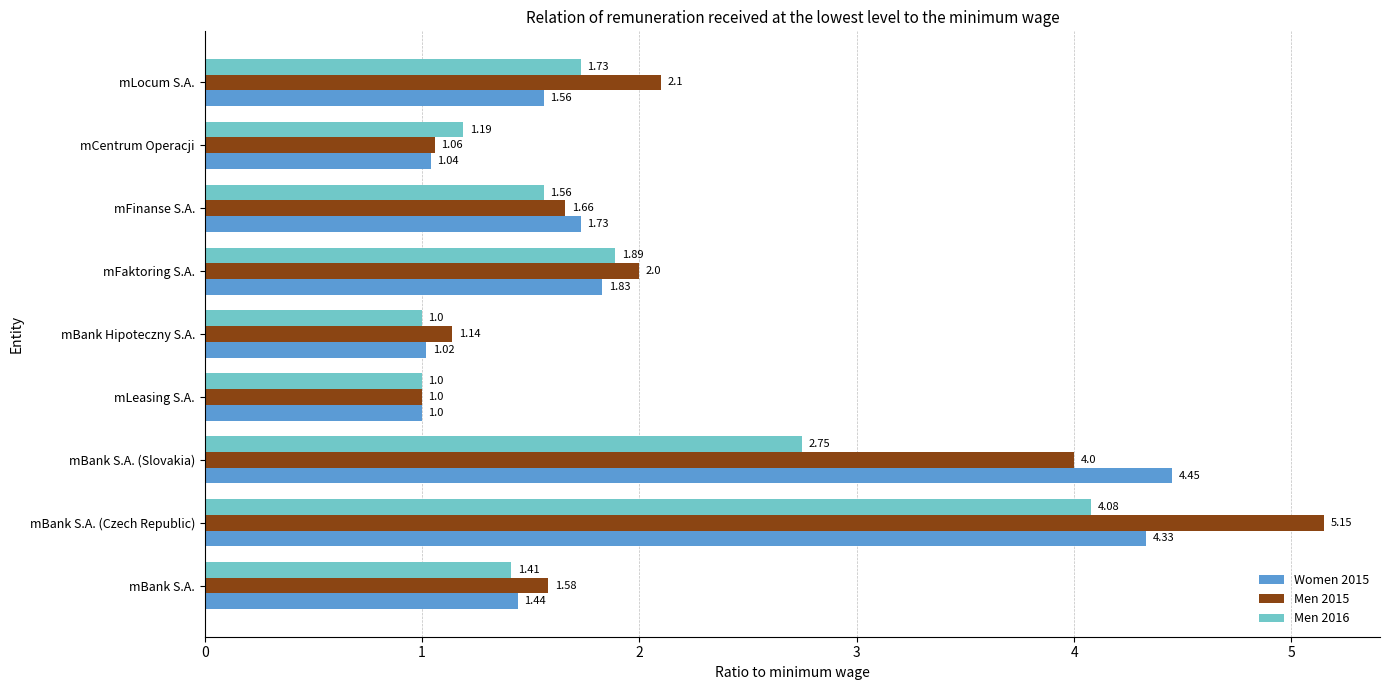

Where is Women 2015 nearest to the value 2?

mFaktoring S.A.